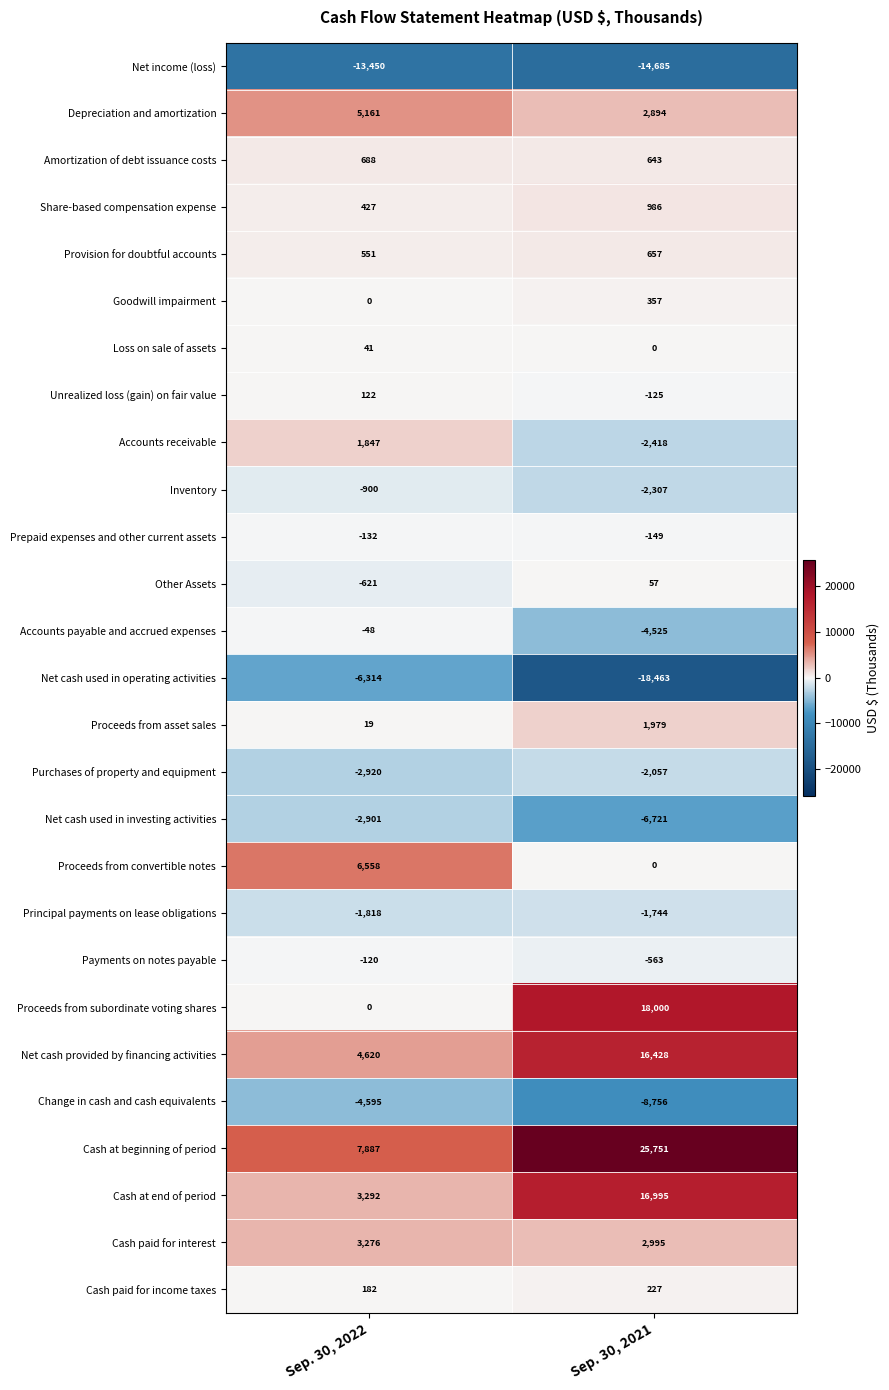

What is the minimum value shown in the chart?

-18463